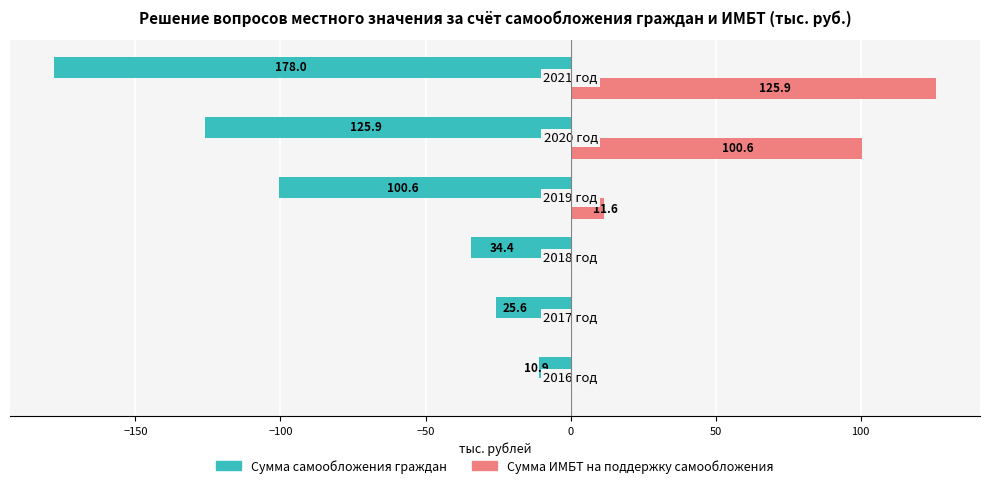

What is the maximum value for Сумма самообложения граждан?

-10.9